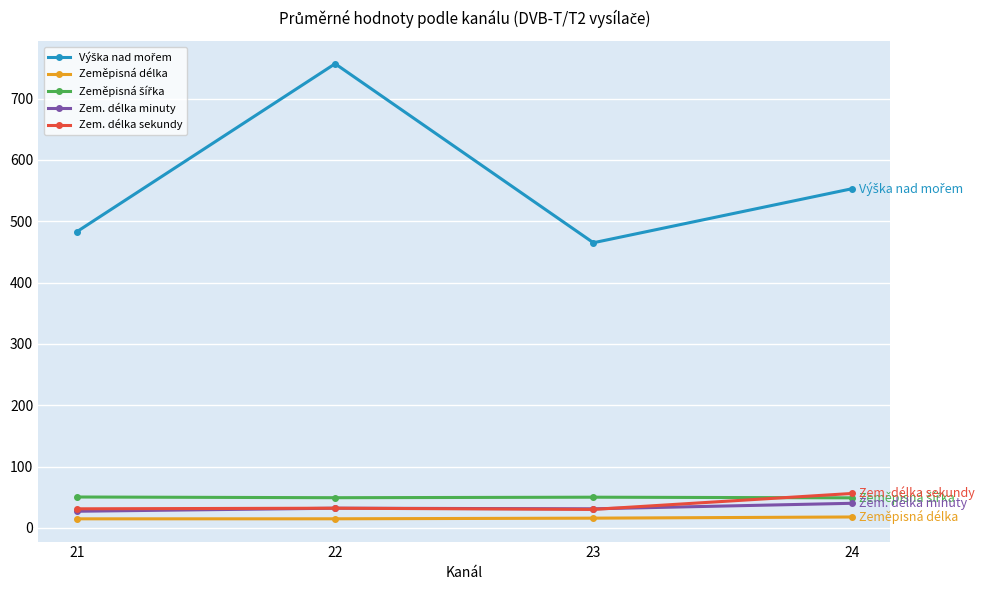

What is the value of the Zem. délka minuty point at the 4th from the left?

40.0